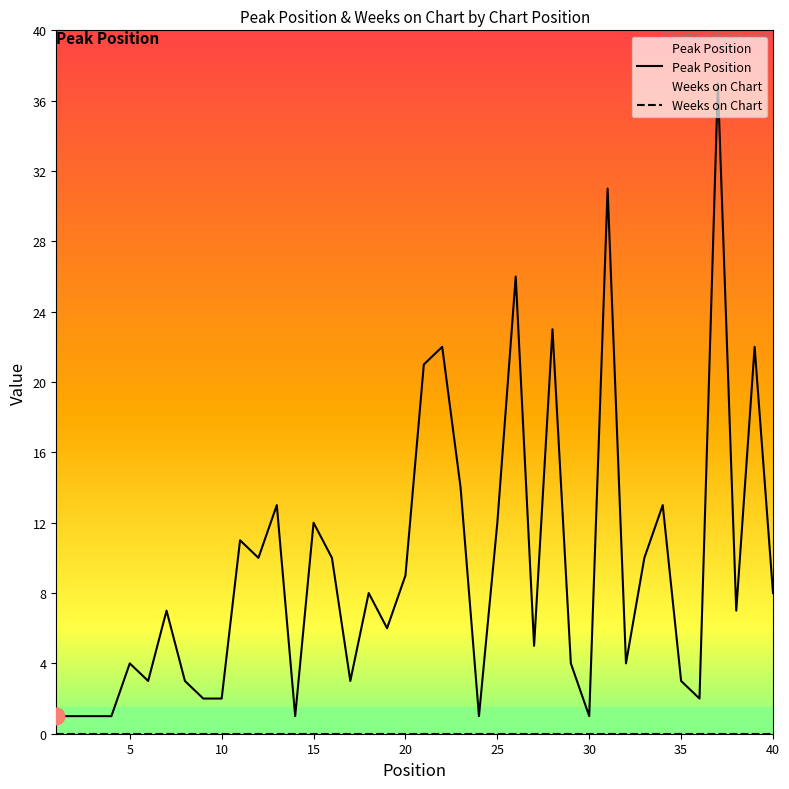

Which series has the largest total across all categories?

Peak Position